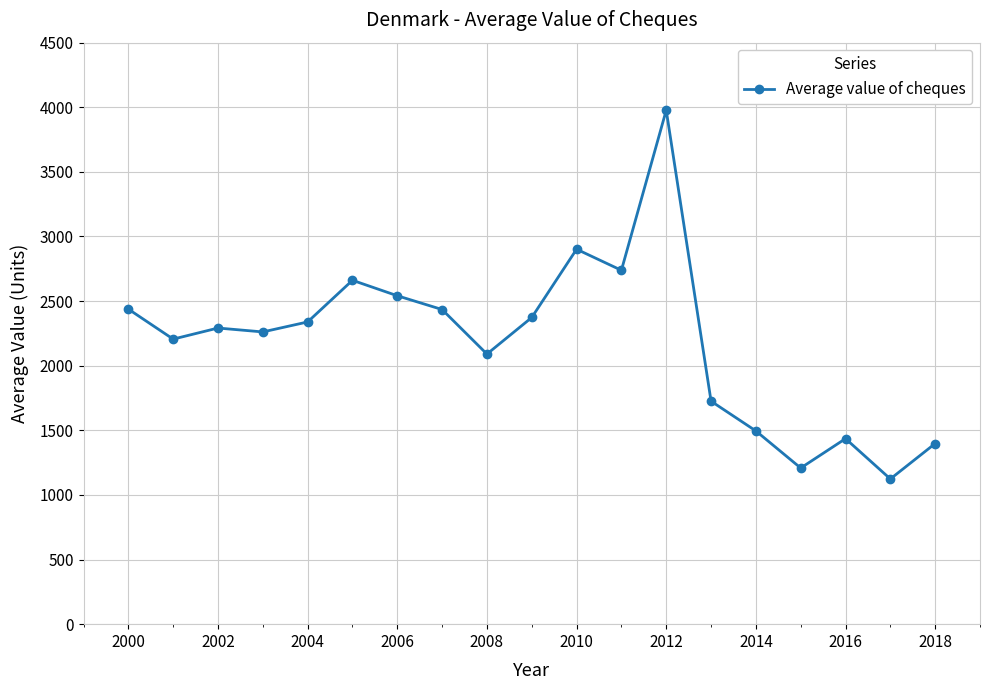

How many lines are shown in the chart?

1